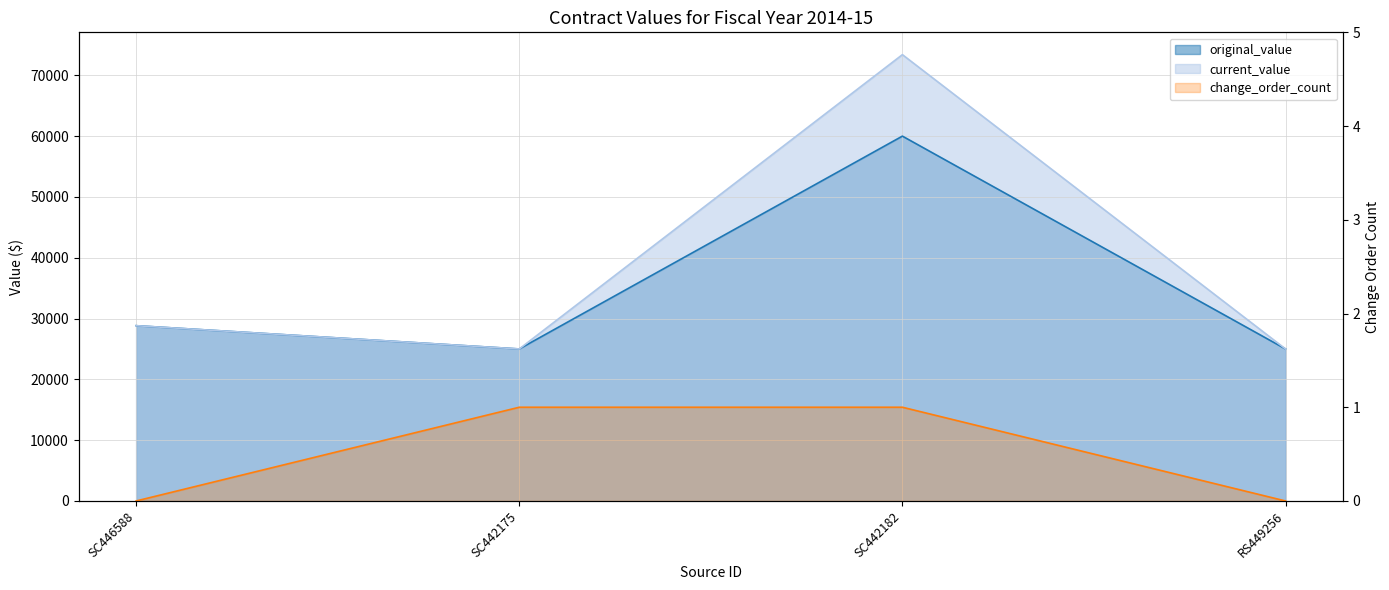

At SC442182, list the series in order from smallest to largest.

change_order_count, original_value, current_value